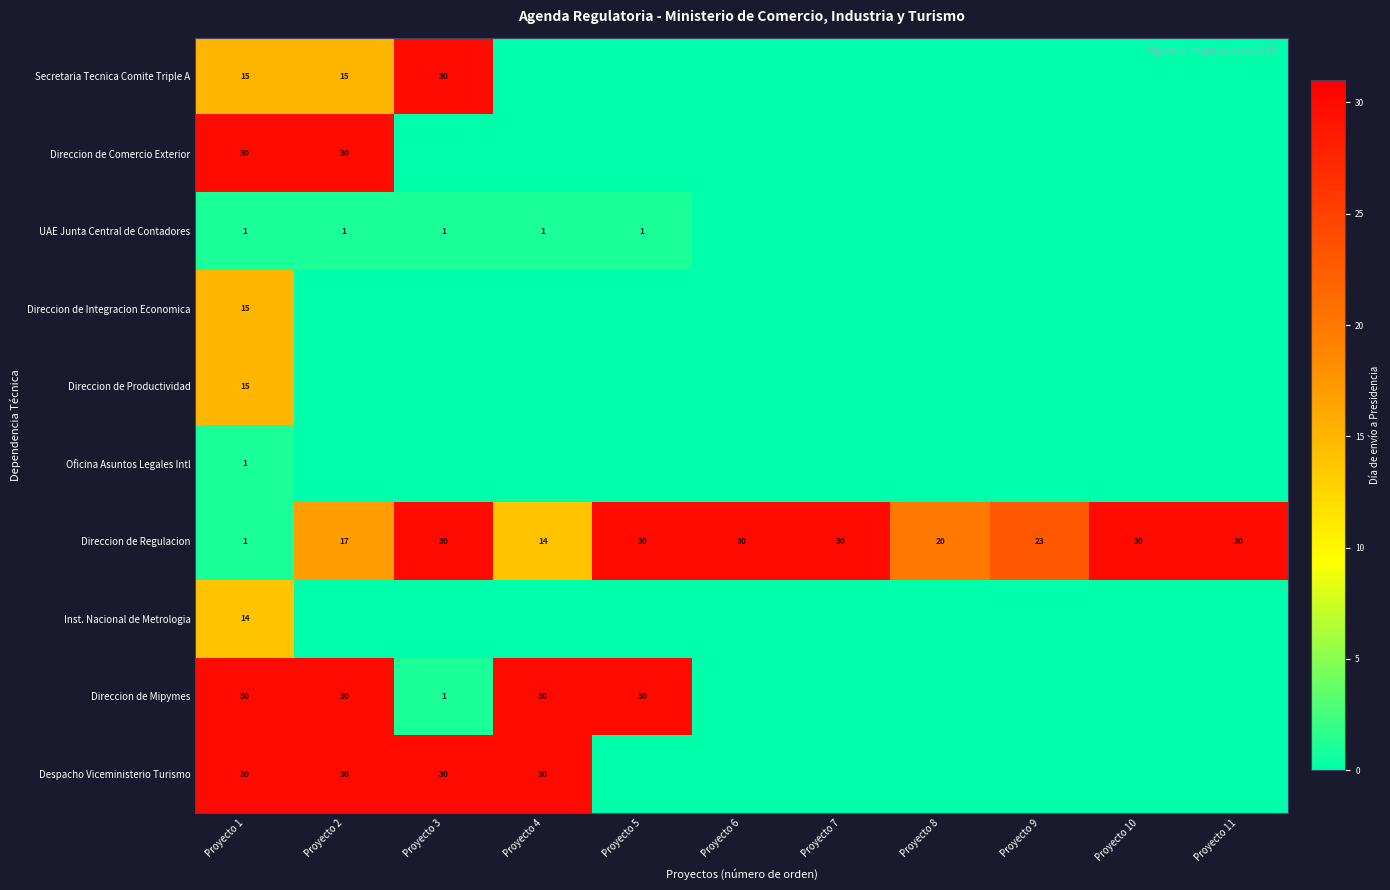

At how many categories does at least one series exceed 25?

9